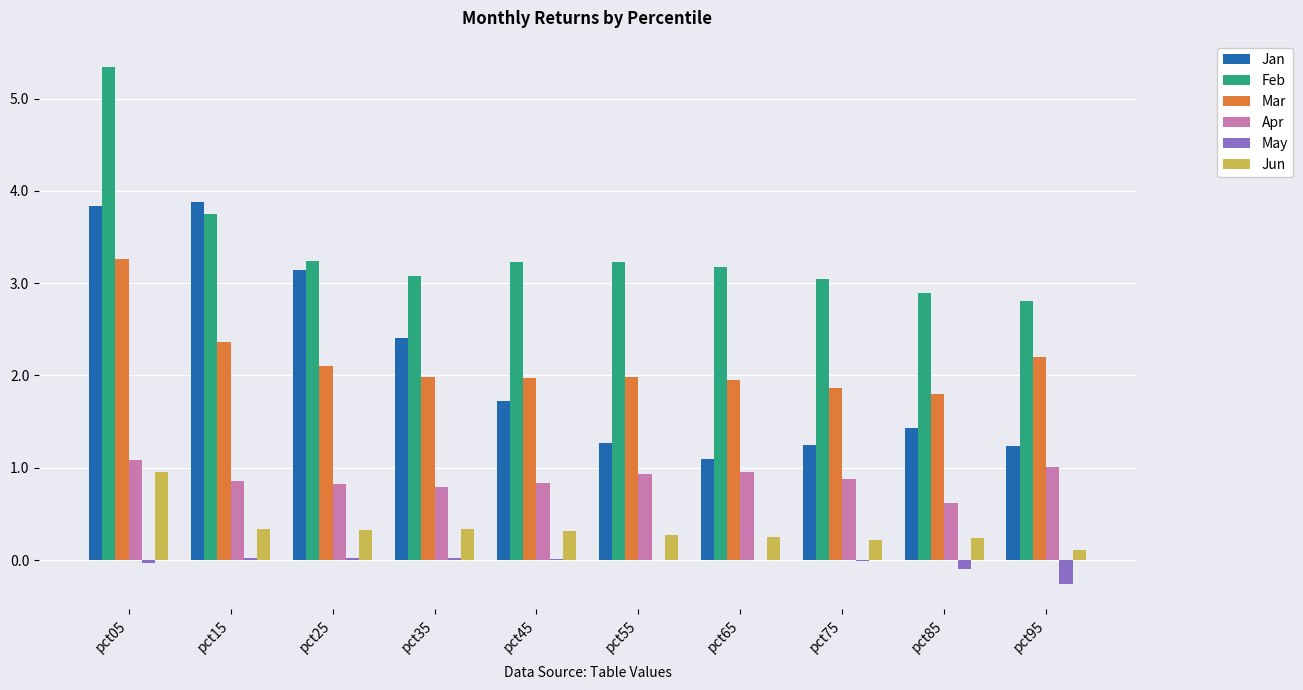

The Apr series shows 0.5 at pct65. True or false?

False